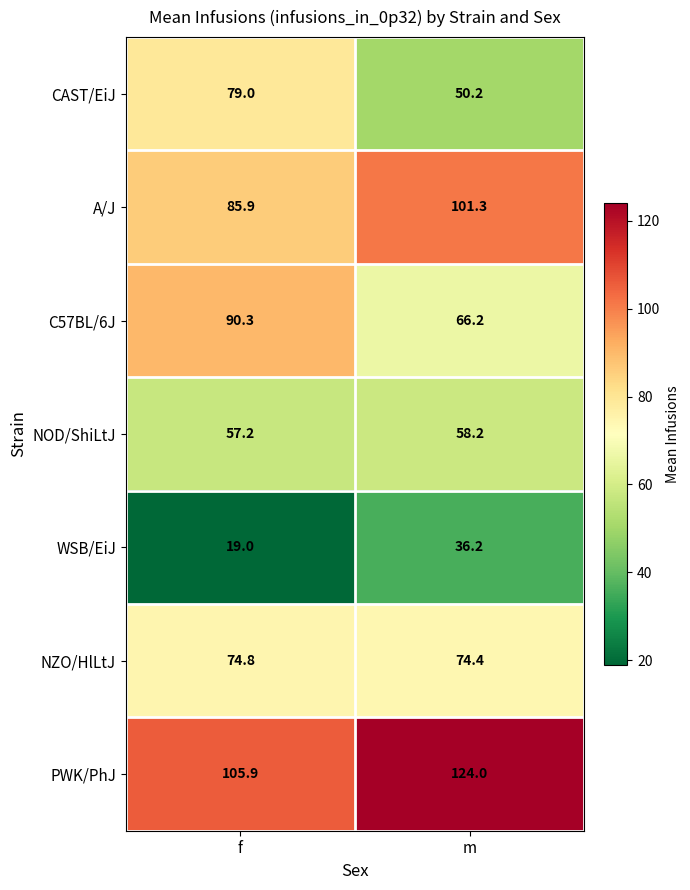

Reading right to left, what are all the values shown in this chart?

CAST/EiJ: m=50.2	f=79.0
A/J: m=101.3	f=85.9
C57BL/6J: m=66.2	f=90.3
NOD/ShiLtJ: m=58.2	f=57.2
WSB/EiJ: m=36.2	f=19.0
NZO/HlLtJ: m=74.4	f=74.8
PWK/PhJ: m=124.0	f=105.9